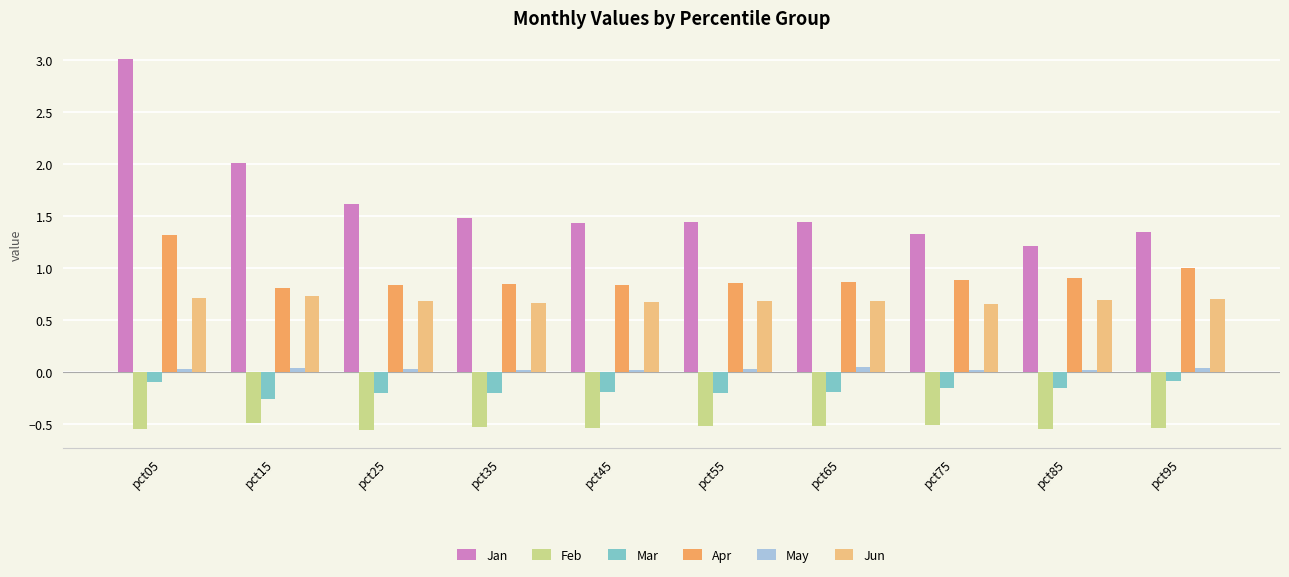

Which series has the widest spread of values?

Jan